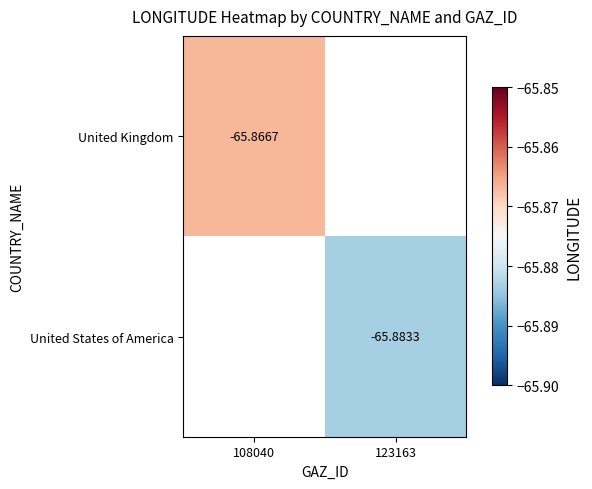

Rank the series by their average value, from highest to lowest.

United Kingdom, United States of America